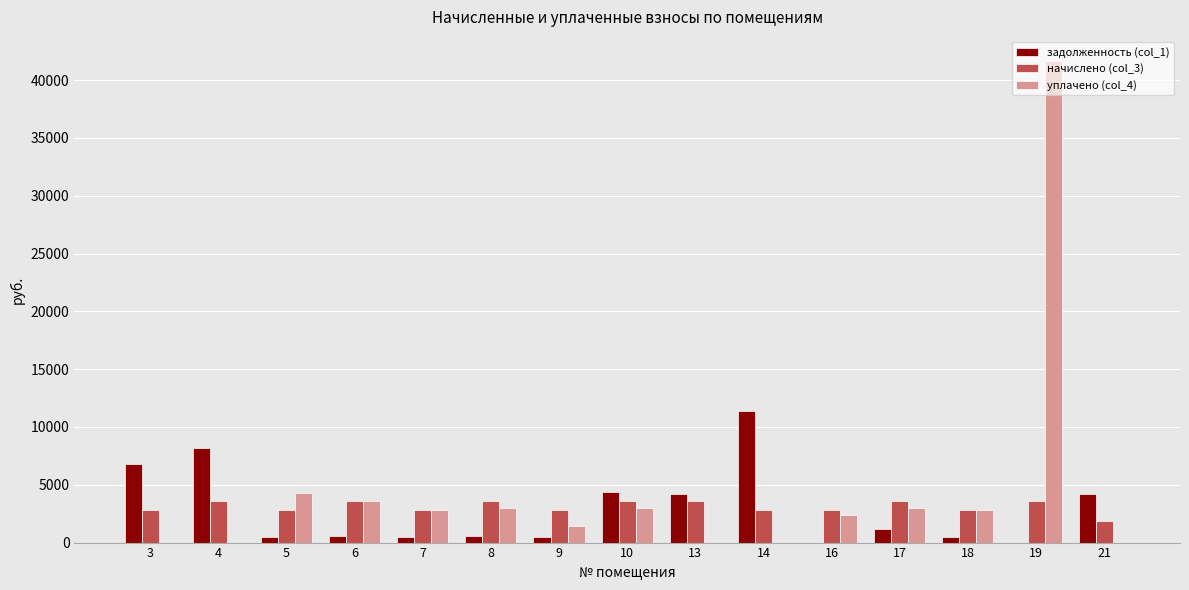

What is the sum of all задолженность (col_1) values?

43444.2